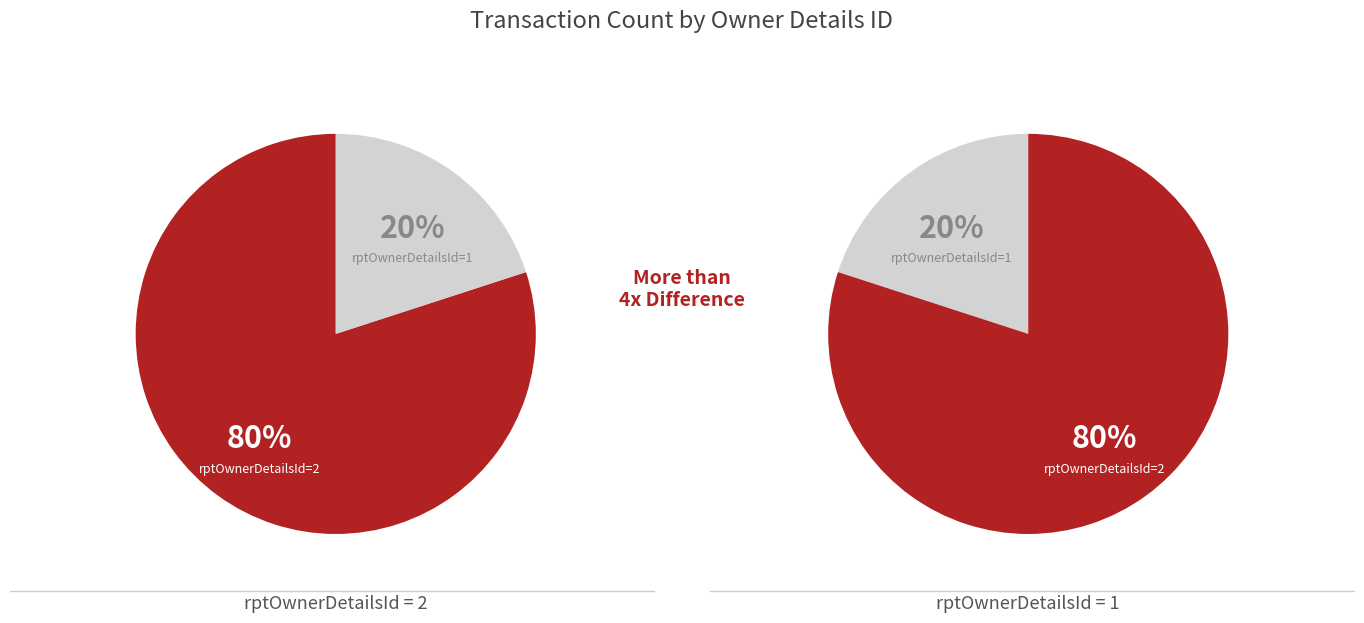

To the nearest percent, what is the average slice percentage?

50%